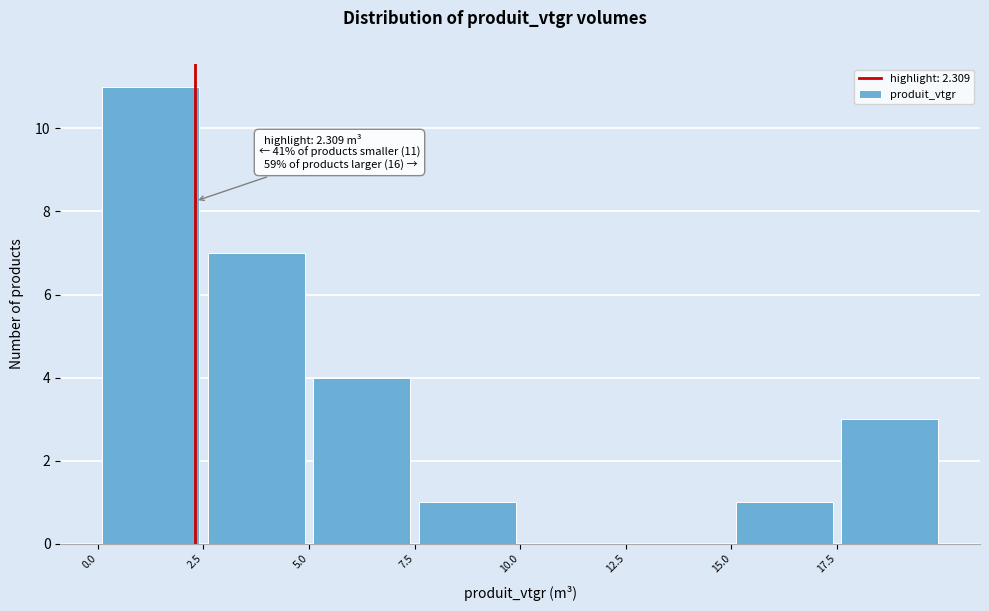

Over which range of the x-axis is the bar tallest?

0.0 to 2.5